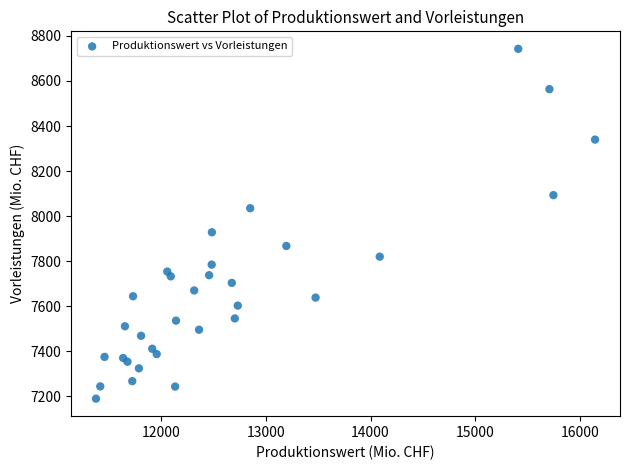

What Y value in the scatter plot is closest to 7966?

7928.3